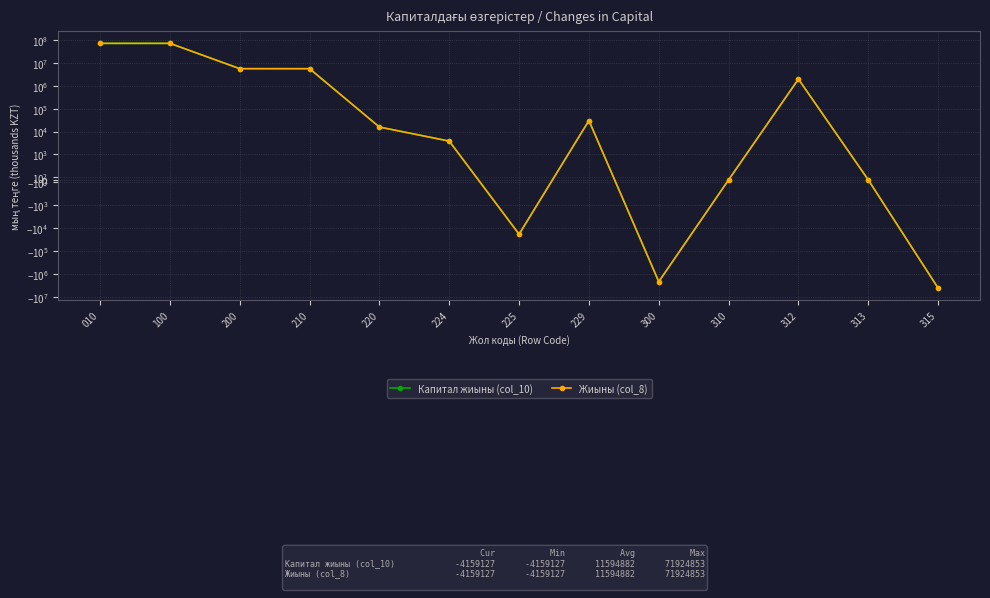

The Жиыны (col_8) series shows 2084294 at 210. True or false?

False